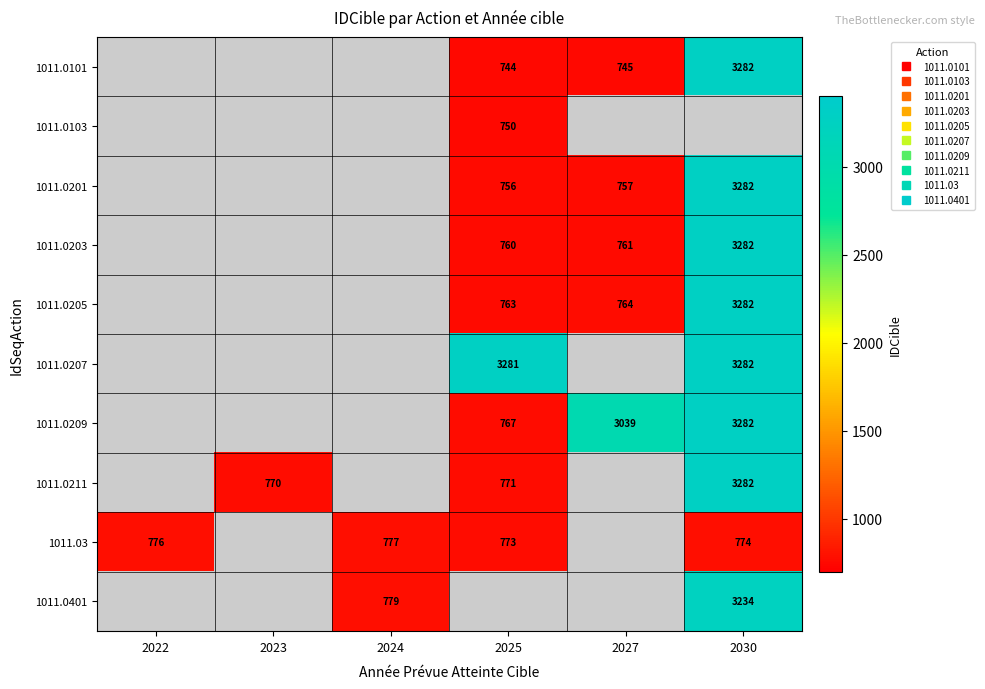

True or false: 1011.0101 has a value of 1031.6 at 2027.

False